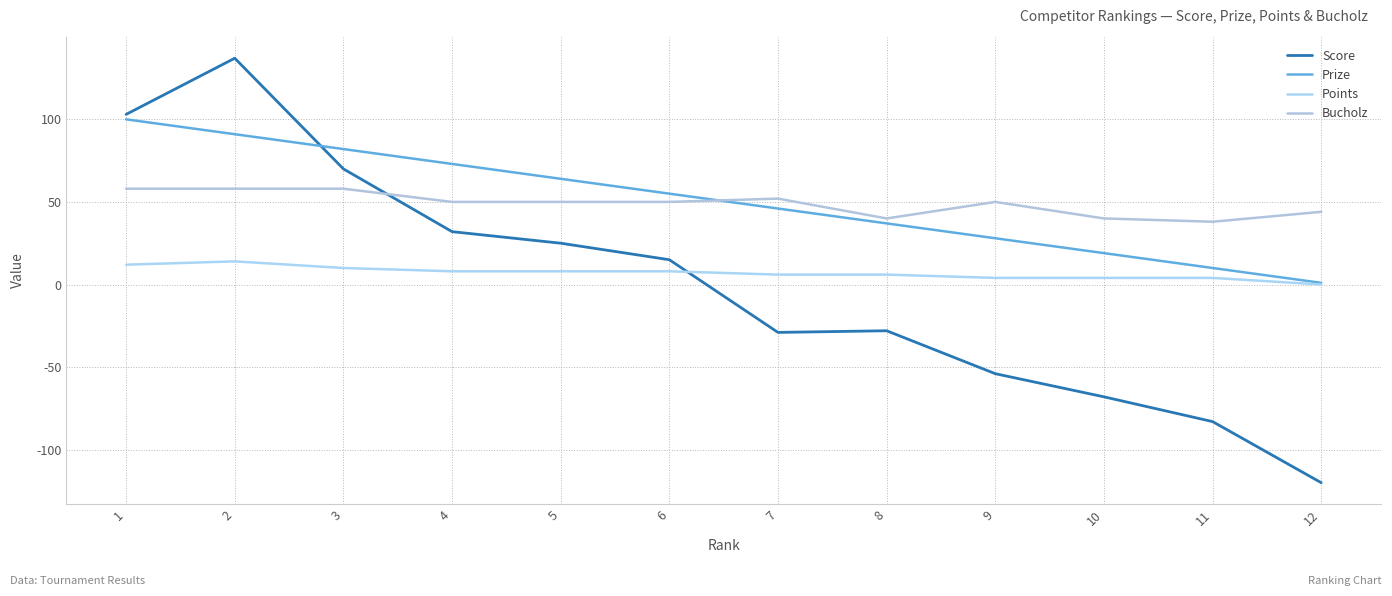

What is the total value across all series at 5?

147